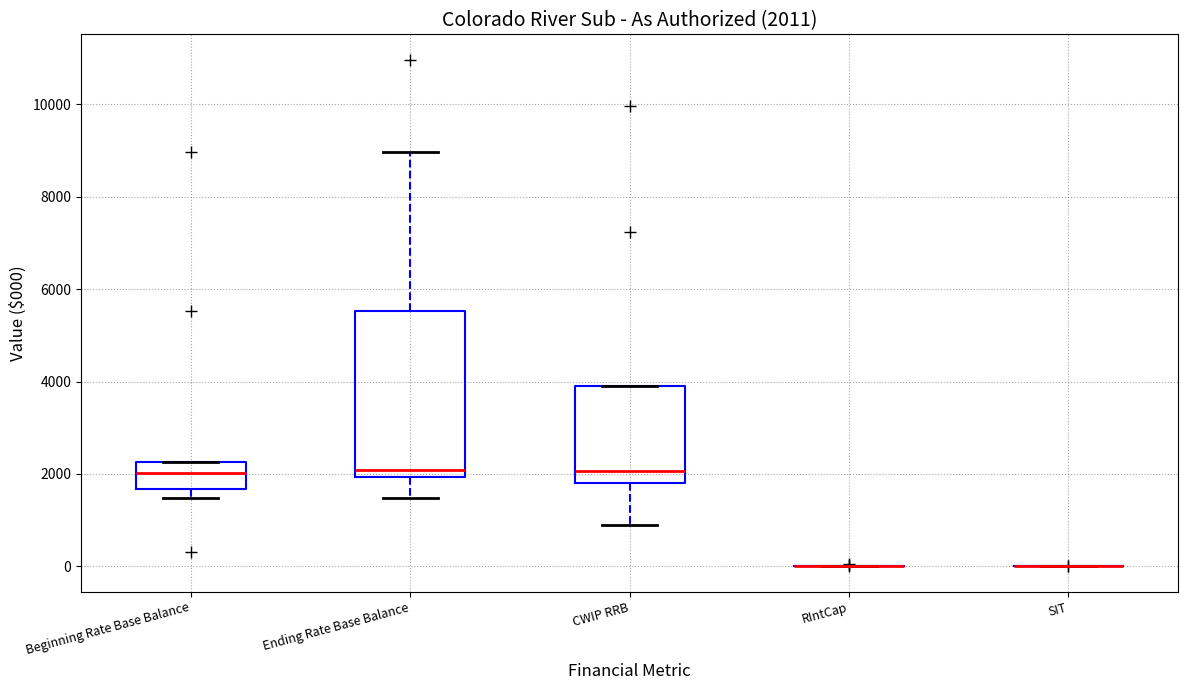

Comparing the boxes themselves (not the whiskers), which one is the tallest?

Ending Rate Base Balance